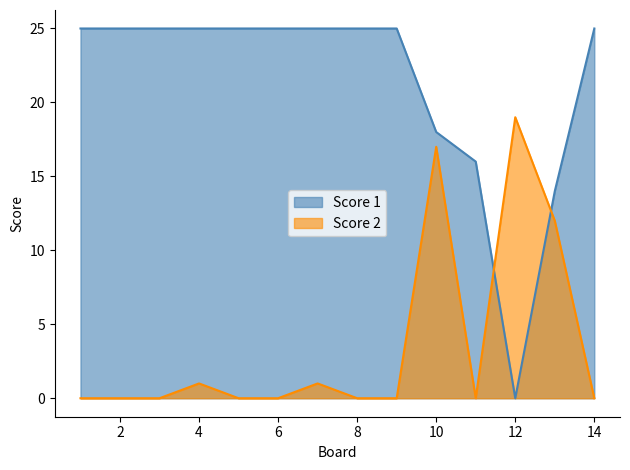

Reading left to right, list all the values displayed in this chart.

Score 1: 25	25	25	25	25	25	25	25	25	18	16	0	14	25
Score 2: 0	0	0	1	0	0	1	0	0	17	0	19	12	0